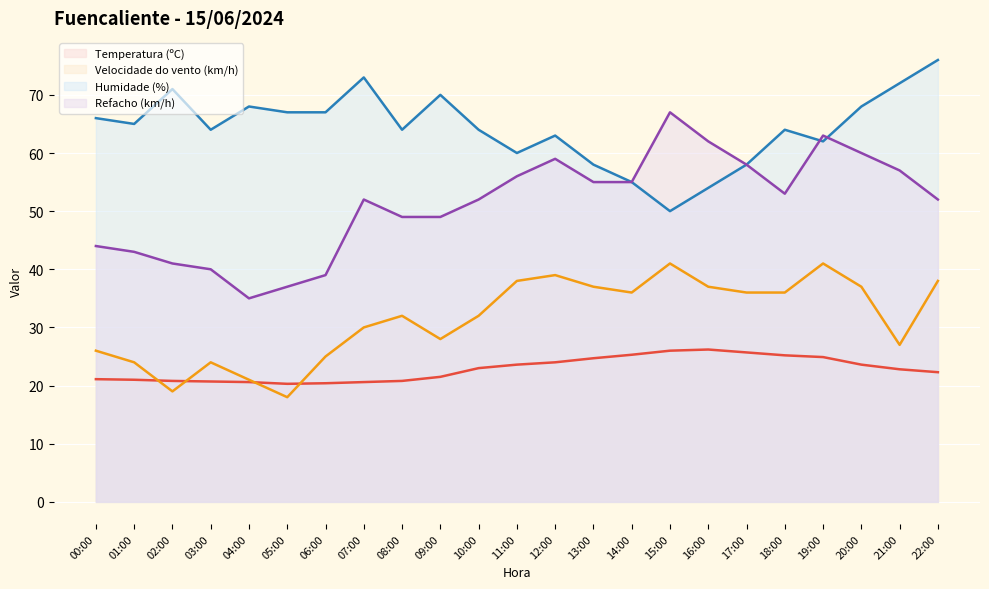

Reading left to right, extract all data points from this chart.

Temperatura (ºC): 00:00=21.1	01:00=21.0	02:00=20.8	03:00=20.7	04:00=20.6	05:00=20.3	06:00=20.4	07:00=20.6	08:00=20.8	09:00=21.5	10:00=23.0	11:00=23.6	12:00=24.0	13:00=24.7	14:00=25.3	15:00=26.0	16:00=26.2	17:00=25.7	18:00=25.2	19:00=24.9	20:00=23.6	21:00=22.8	22:00=22.3
Velocidade do vento (km/h): 00:00=26.0	01:00=24.0	02:00=19.0	03:00=24.0	04:00=21.0	05:00=18.0	06:00=25.0	07:00=30.0	08:00=32.0	09:00=28.0	10:00=32.0	11:00=38.0	12:00=39.0	13:00=37.0	14:00=36.0	15:00=41.0	16:00=37.0	17:00=36.0	18:00=36.0	19:00=41.0	20:00=37.0	21:00=27.0	22:00=38.0
Humidade (%): 00:00=66.0	01:00=65.0	02:00=71.0	03:00=64.0	04:00=68.0	05:00=67.0	06:00=67.0	07:00=73.0	08:00=64.0	09:00=70.0	10:00=64.0	11:00=60.0	12:00=63.0	13:00=58.0	14:00=55.0	15:00=50.0	16:00=54.0	17:00=58.0	18:00=64.0	19:00=62.0	20:00=68.0	21:00=72.0	22:00=76.0
Refacho (km/h): 00:00=44.0	01:00=43.0	02:00=41.0	03:00=40.0	04:00=35.0	05:00=37.0	06:00=39.0	07:00=52.0	08:00=49.0	09:00=49.0	10:00=52.0	11:00=56.0	12:00=59.0	13:00=55.0	14:00=55.0	15:00=67.0	16:00=62.0	17:00=58.0	18:00=53.0	19:00=63.0	20:00=60.0	21:00=57.0	22:00=52.0